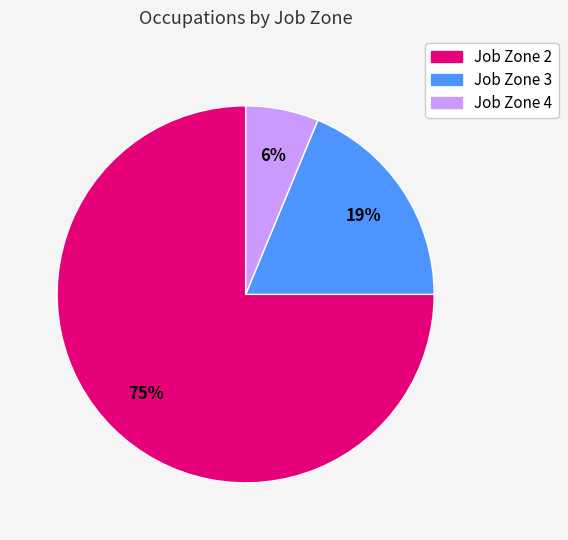

How many segments does this pie chart have?

3